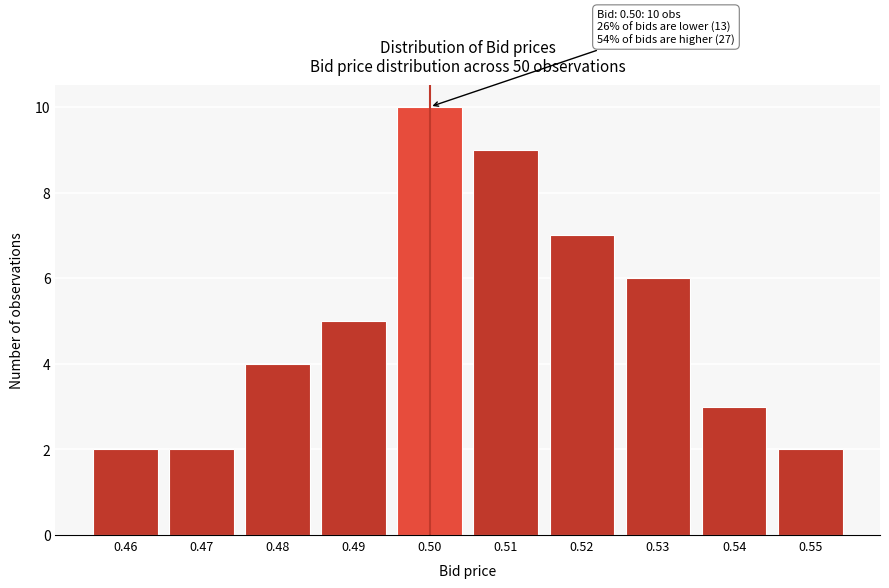

Reading left to right, list all the values displayed in this chart.

0.46=2	0.47=2	0.48=4	0.49=5	0.50=10	0.51=9	0.52=7	0.53=6	0.54=3	0.55=2